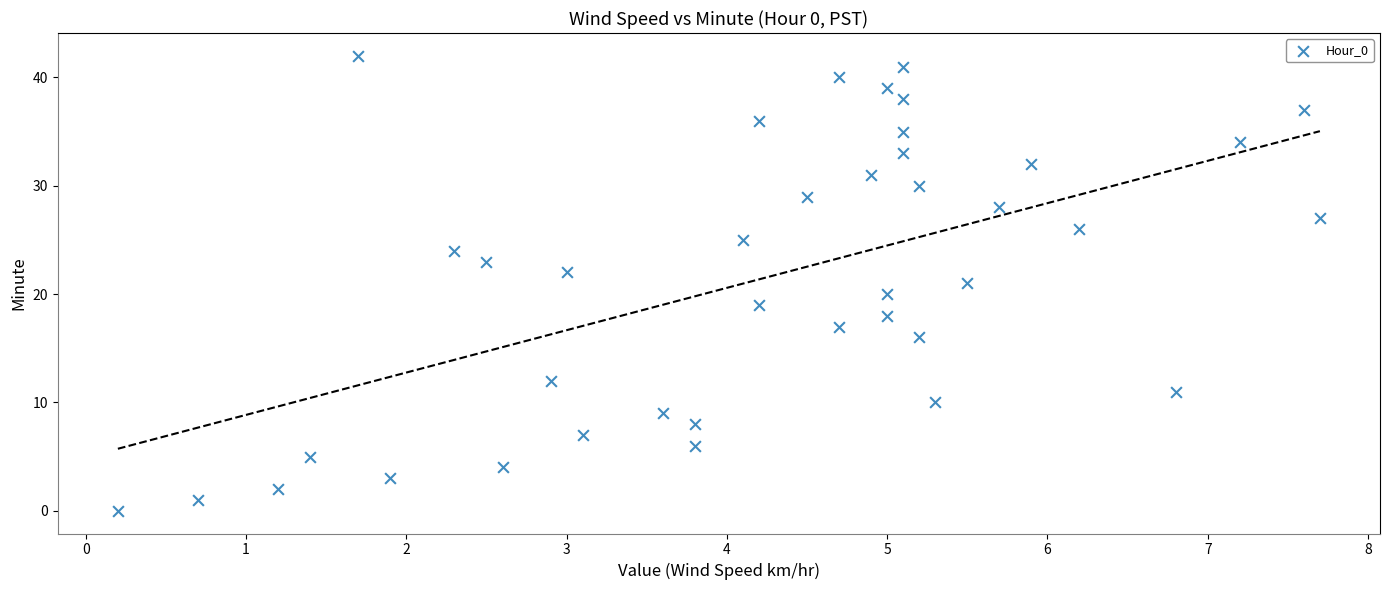

What is the range of Y values (max minus min)?

42